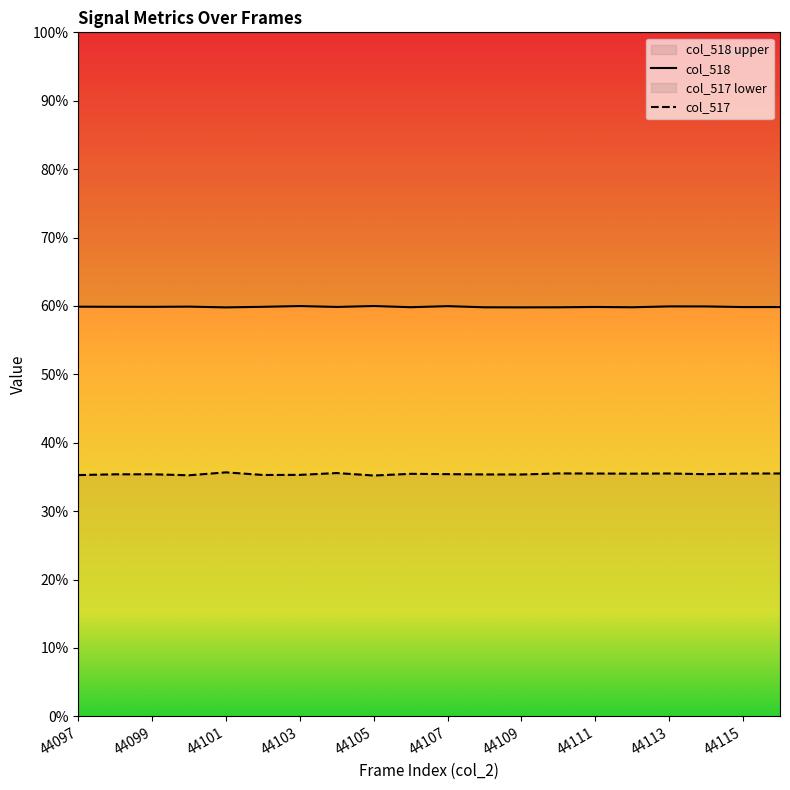

List the series in order of their peak value, highest first.

col_518, col_517